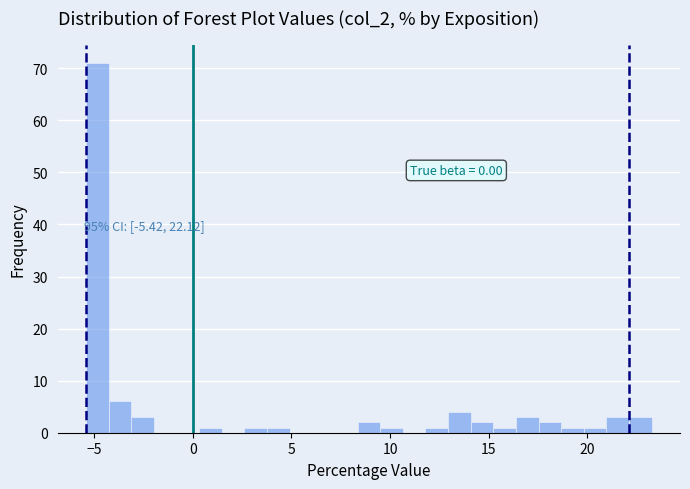

Read against the x-axis, roughly where is the centre of the tallest bar?

-5.0